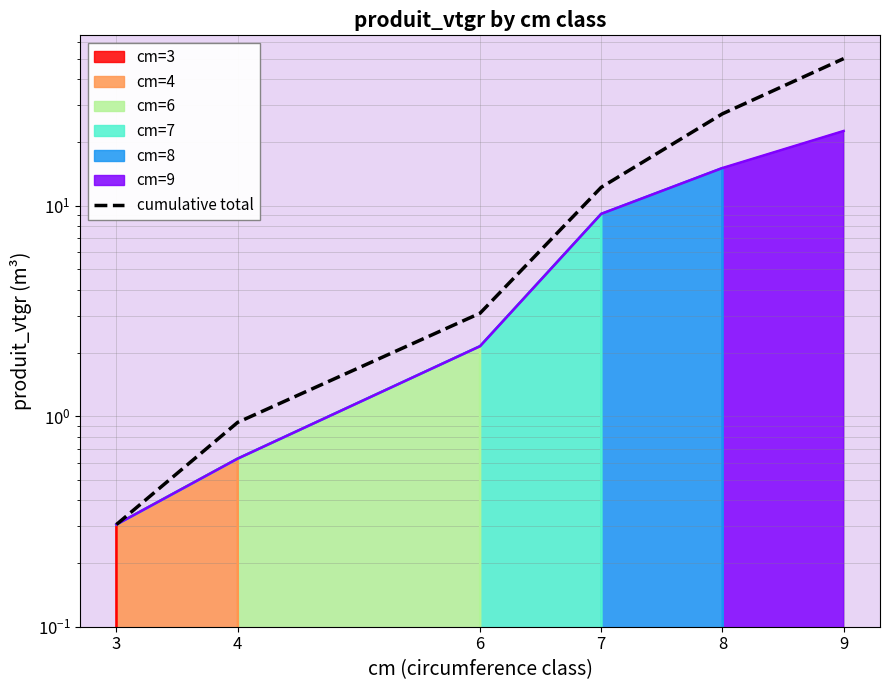

What is the ratio of the value at 6 to the value at 9?

0.1